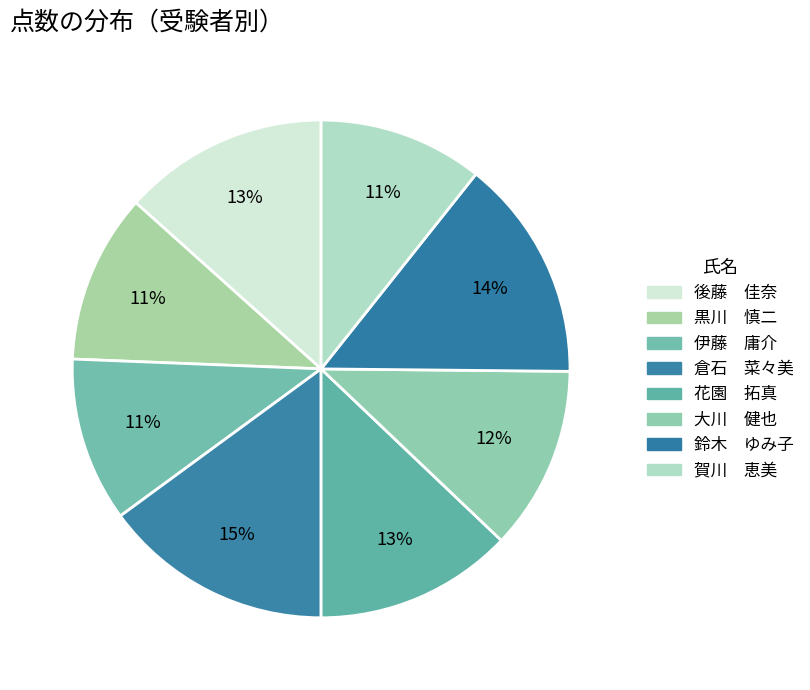

How many slices are in this pie chart?

8